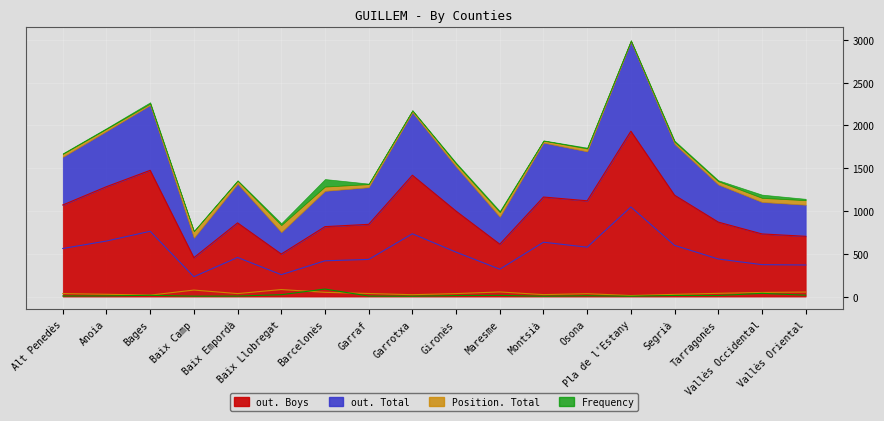

Which category has the lowest value in the Frequency series?

Garrotxa